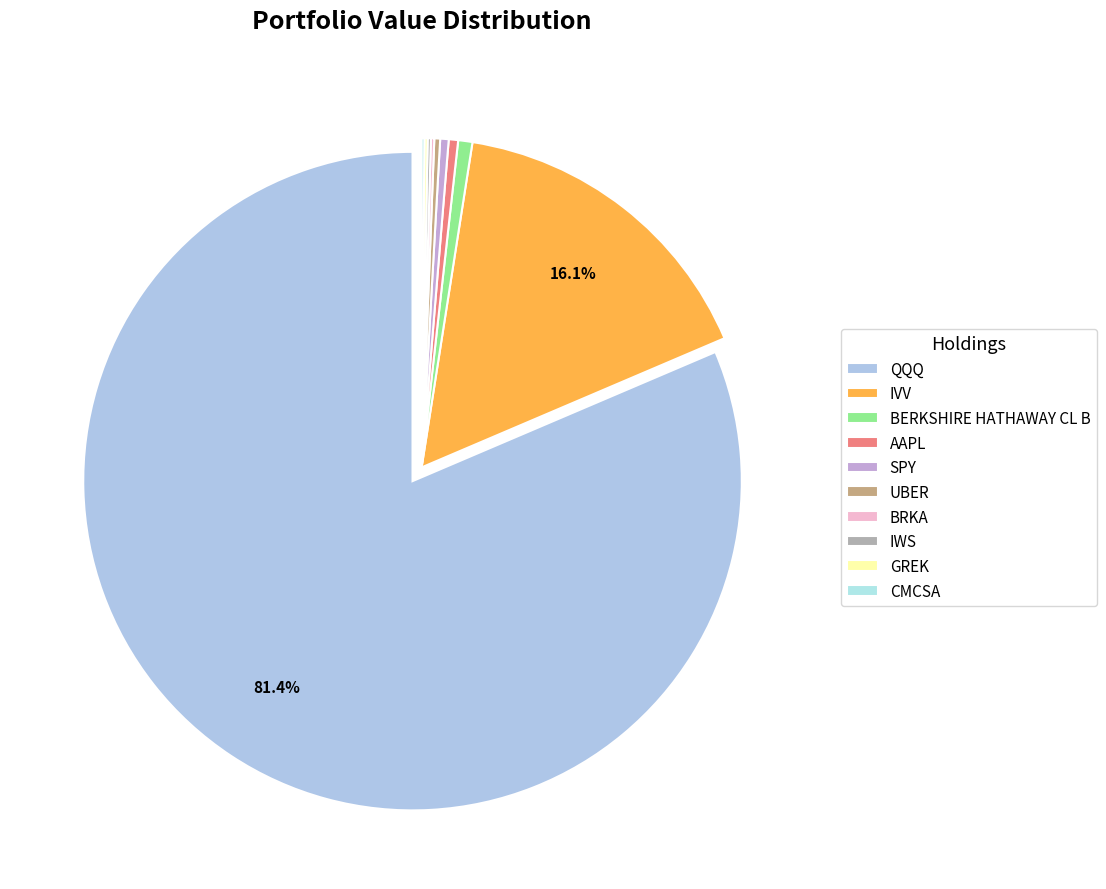

How many slices are in this pie chart?

10